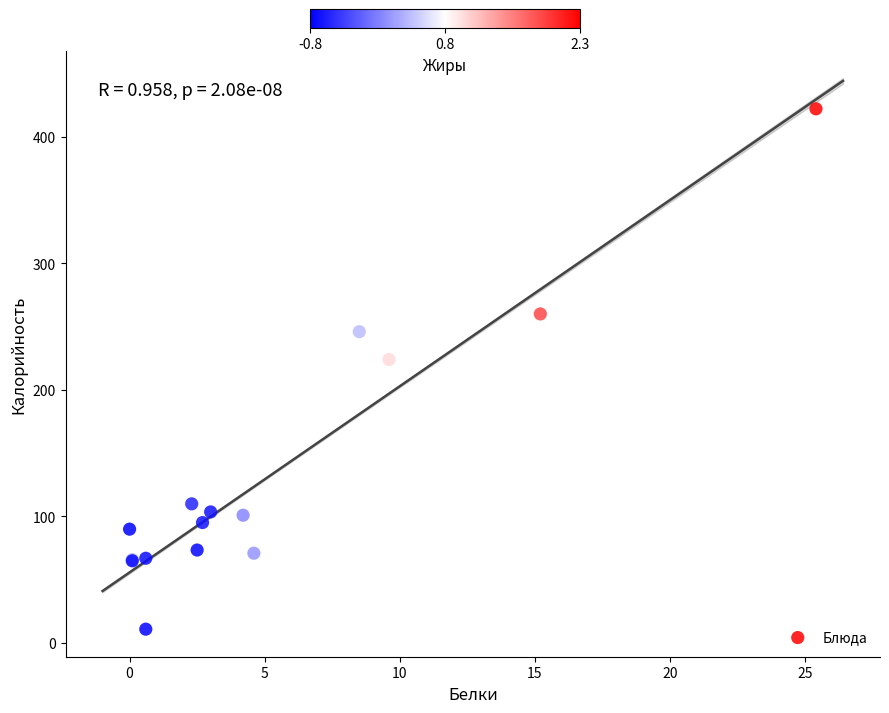

What Y value in the scatter plot is closest to 216?

224.0